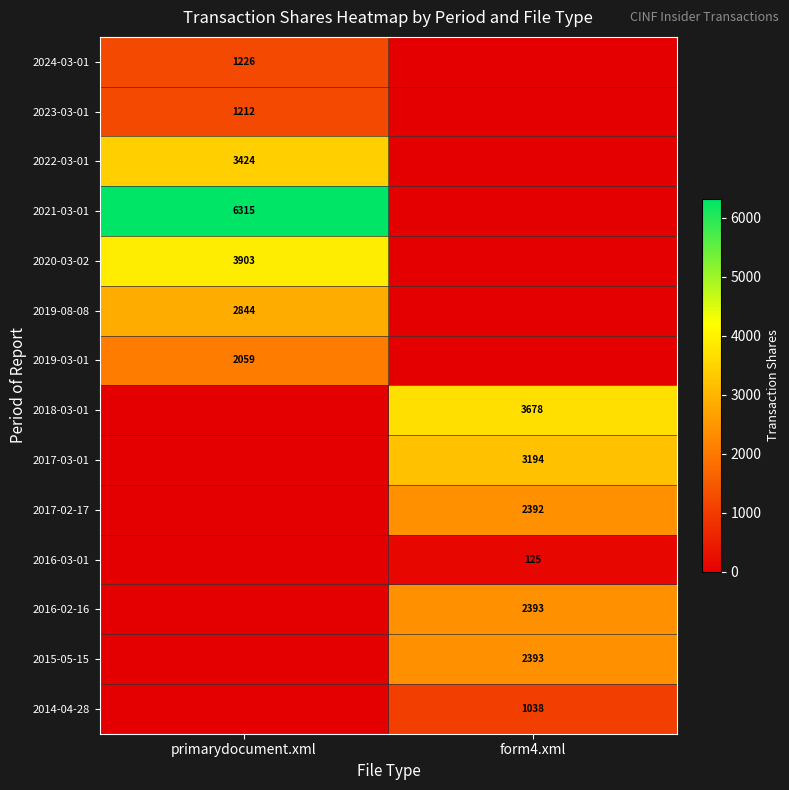

At which category is the sum across all series the highest?

primarydocument.xml